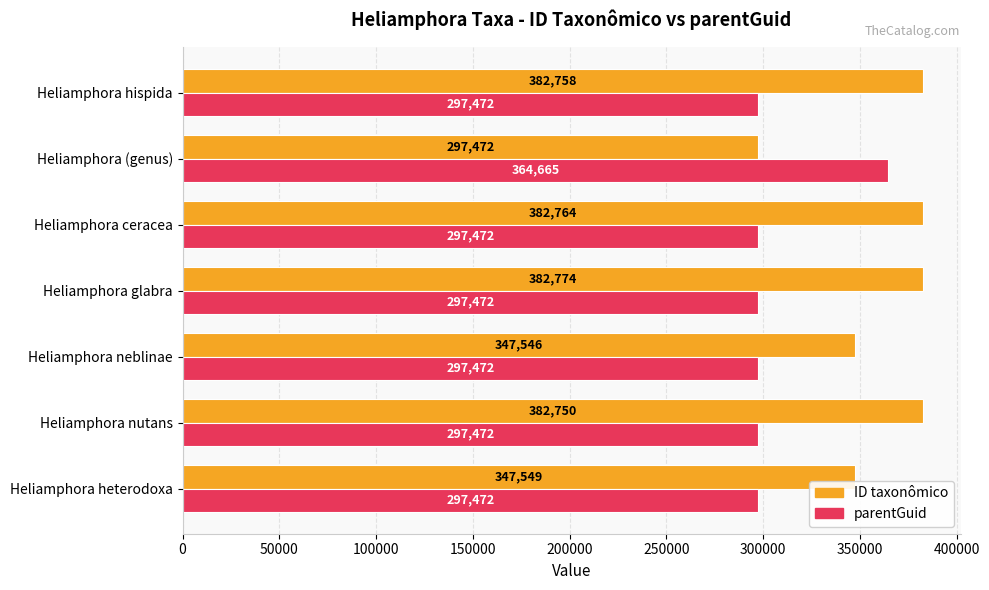

List the series in order of their peak value, highest first.

ID taxonômico, parentGuid